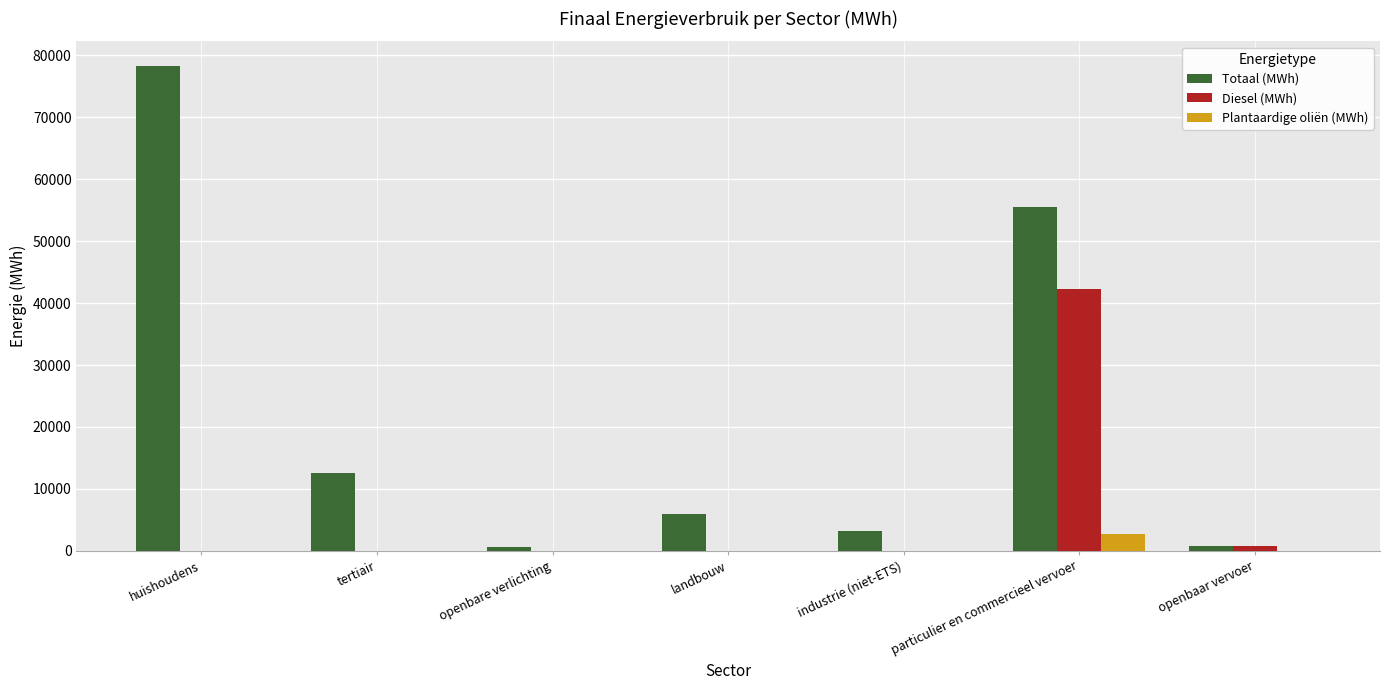

Read the Totaal (MWh) value at particulier en commercieel vervoer.

55456.6